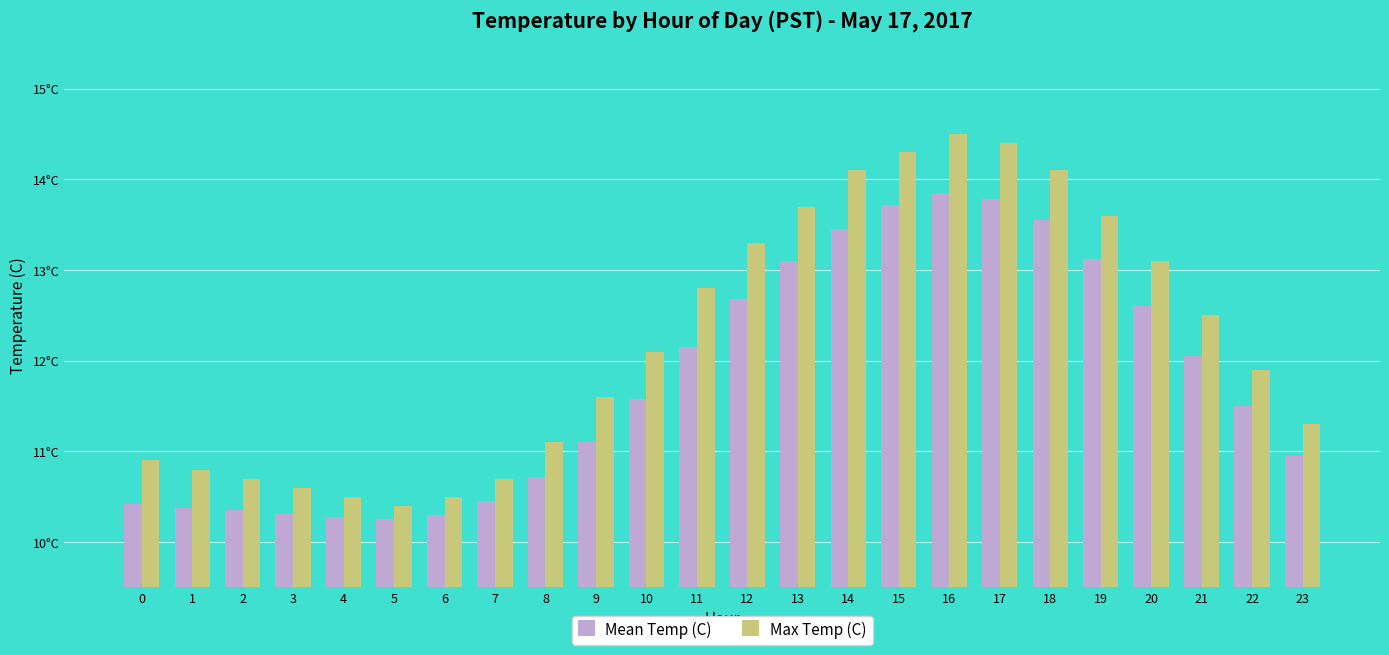

What are all the series names shown in the legend?

Mean Temp (C), Max Temp (C)